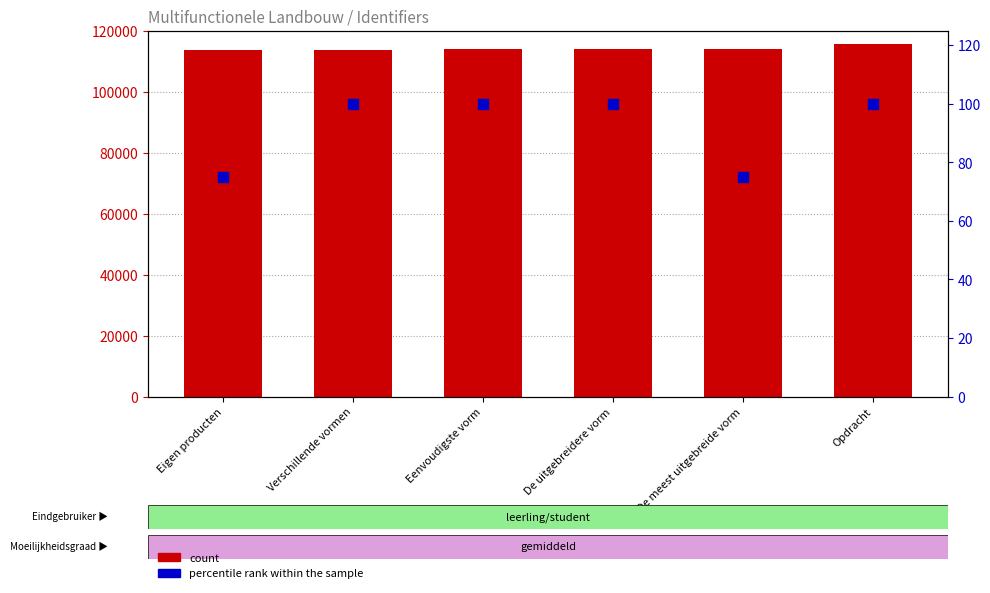

Is the value of percentile rank within the sample at Eigen producten greater than the value of count at Eenvoudigste vorm?

No